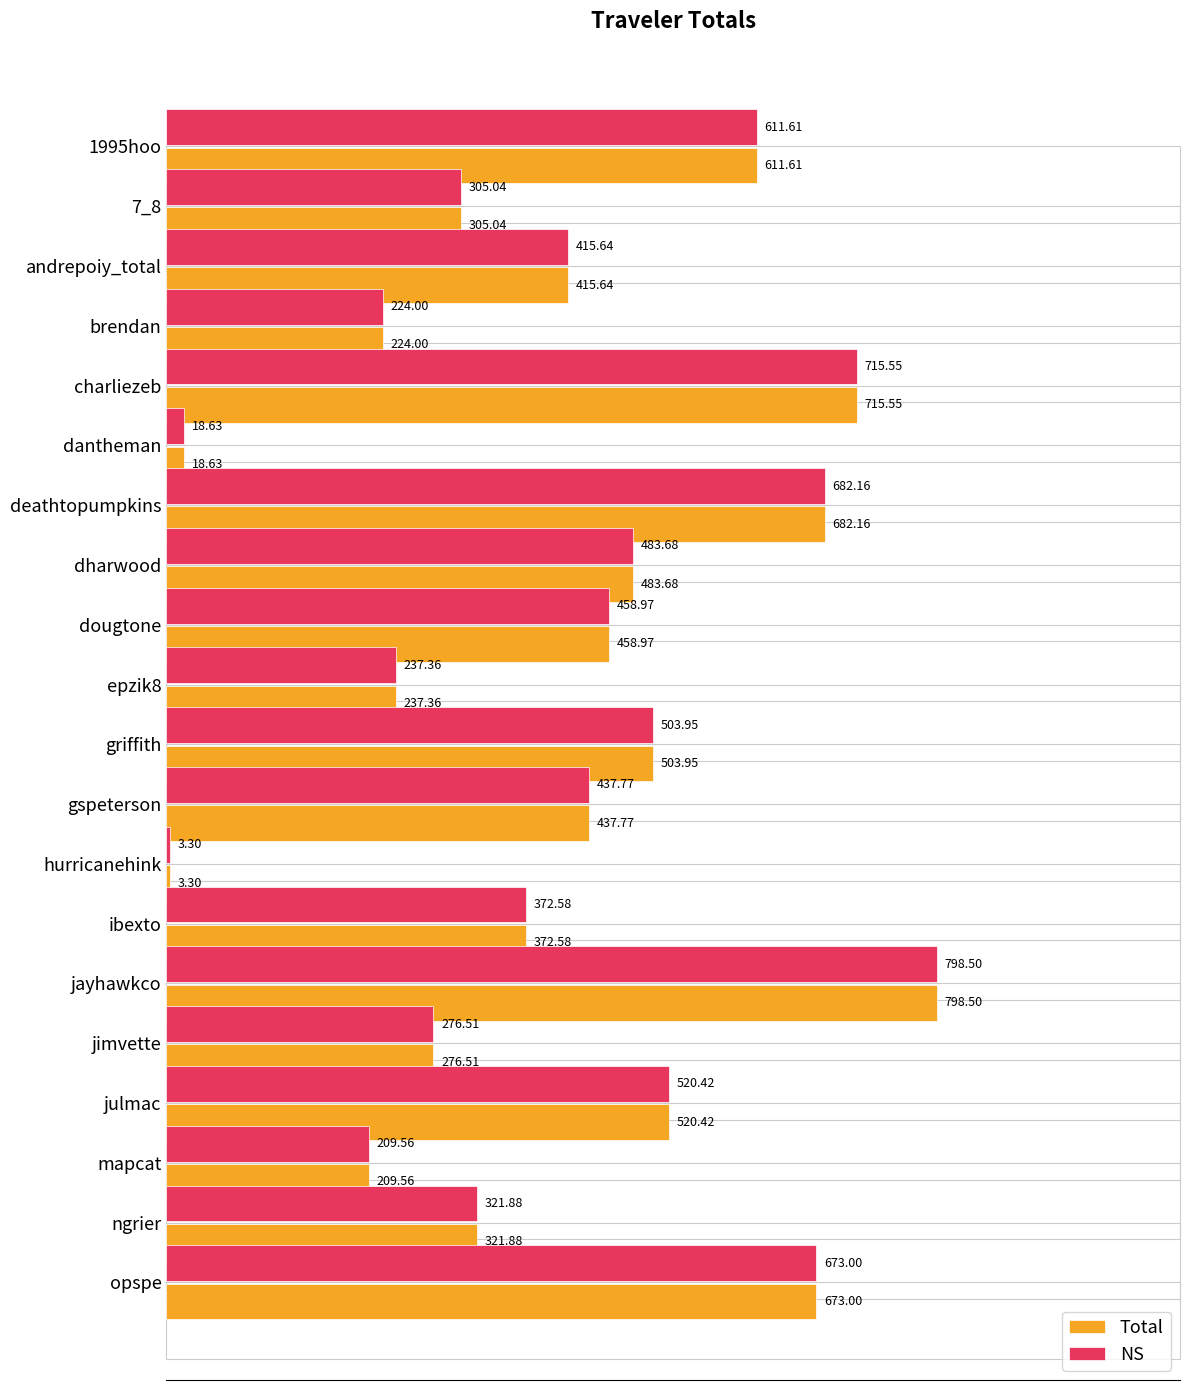

At which label does Total reach its peak?

jayhawkco